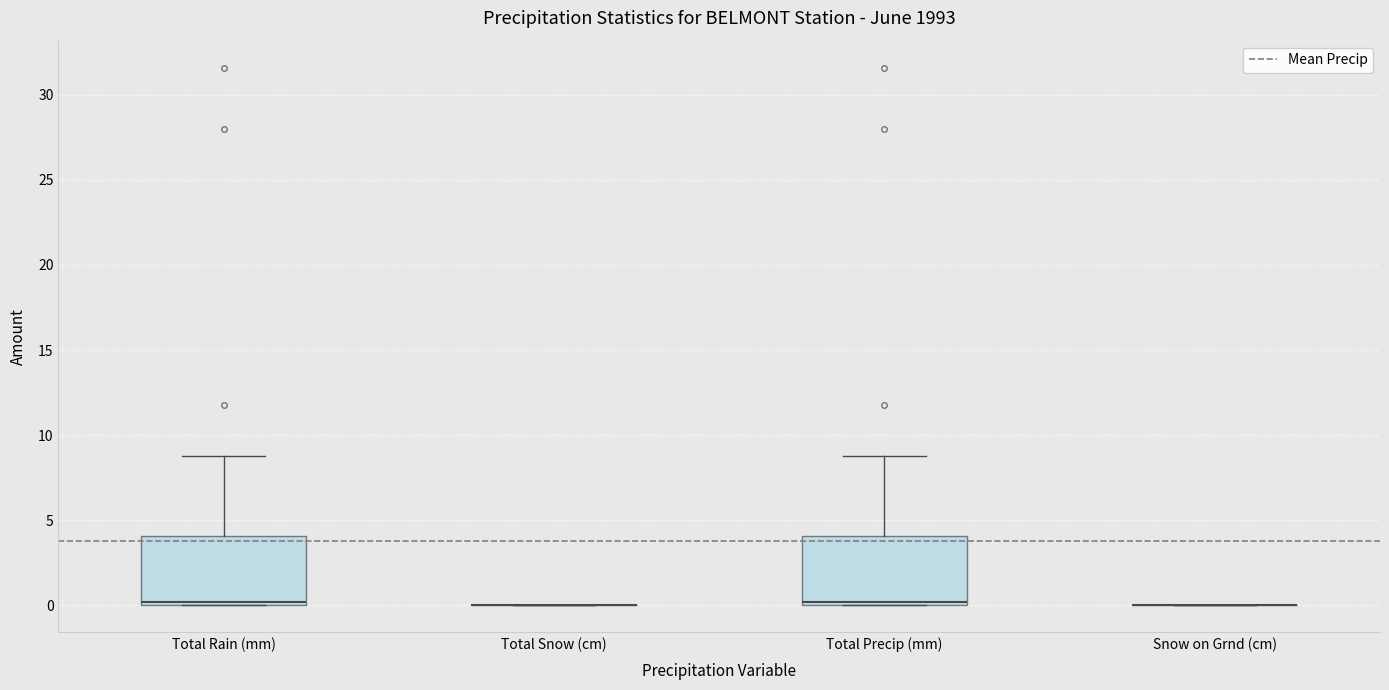

Reading left to right, read every box against the y-axis: the position of its median line, the range the box covers, and the ends of its whiskers. The values are not printed on the chart, so give them approximately, as read against the axis.

Total Rain (mm): median 0 (just above the box's lower edge), box 0 to 4, whiskers 0 to 9
Total Snow (cm): box collapsed to a line at 0, whiskers 0 to 0
Total Precip (mm): median 0 (just above the box's lower edge), box 0 to 4, whiskers 0 to 9
Snow on Grnd (cm): box collapsed to a line at 0, whiskers 0 to 0